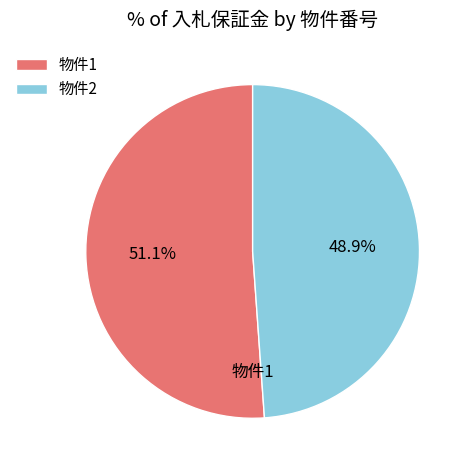

What is the largest slice in the pie chart?

物件1